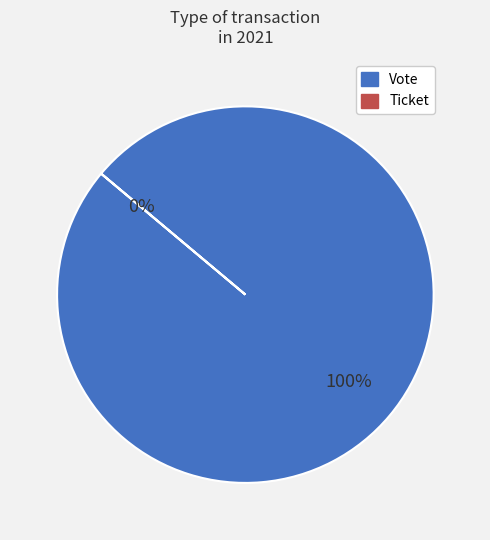

What is the largest slice in the pie chart?

Vote